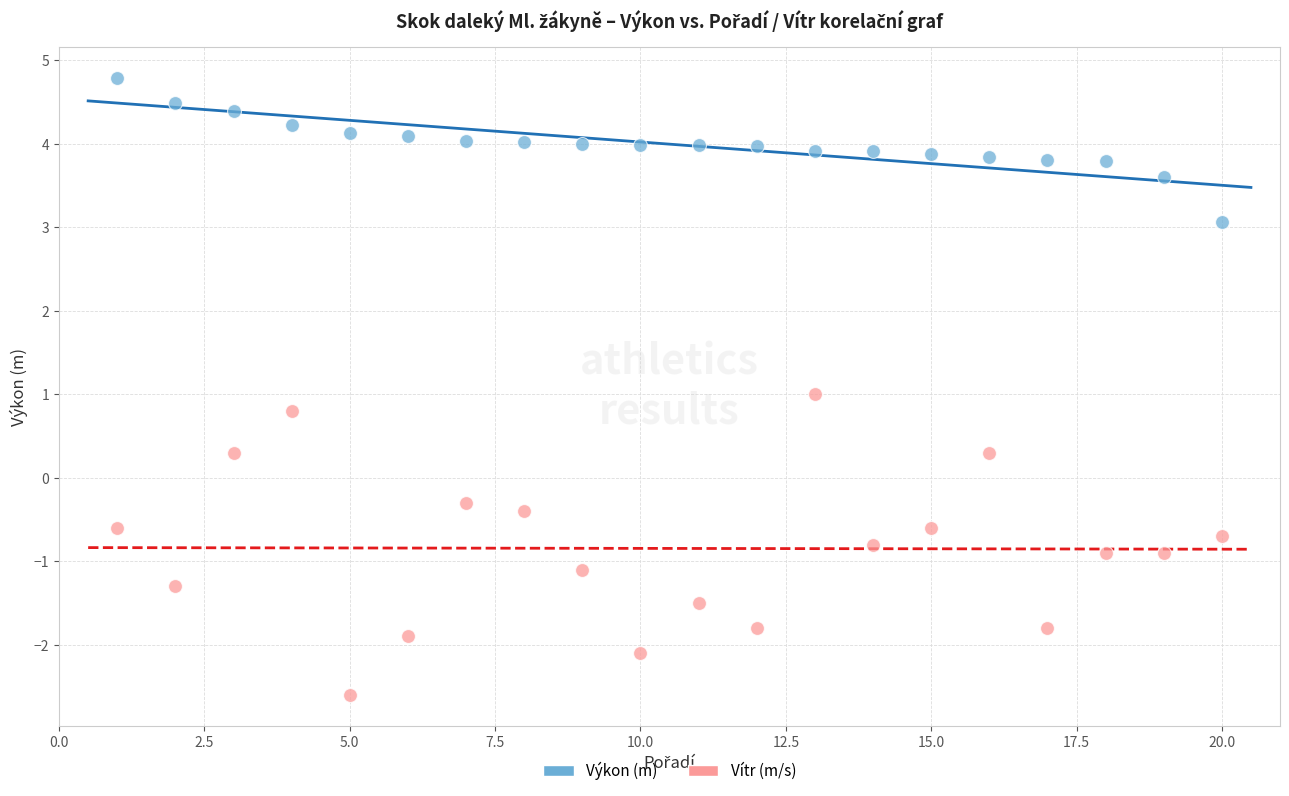

Which series has the widest spread of Y values?

Vítr (m/s)